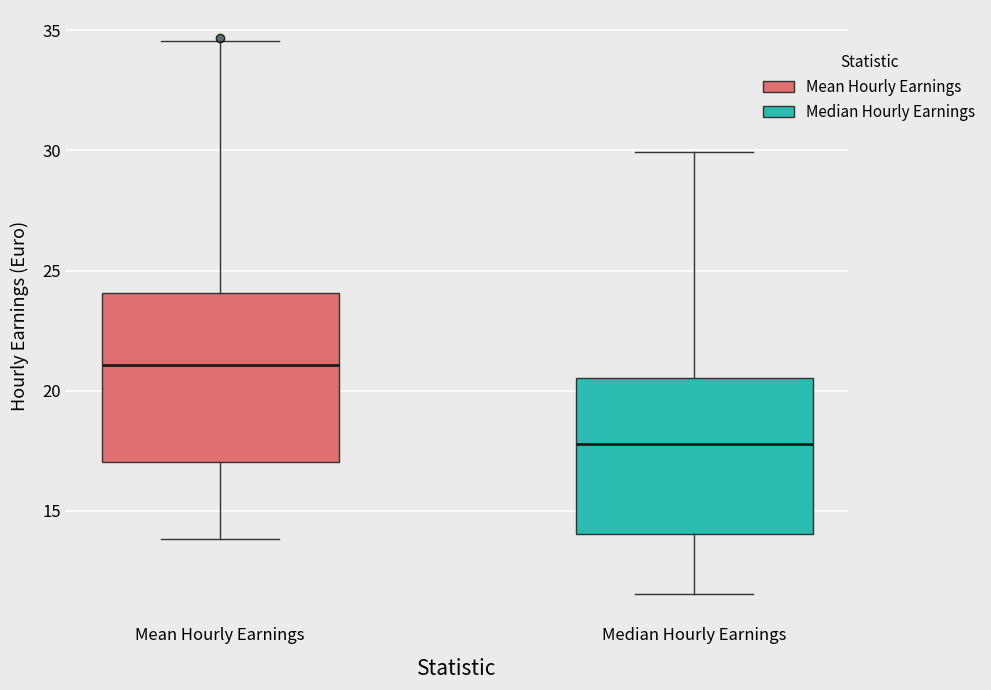

Reading left to right, read every box against the y-axis: the position of its median line, the range the box covers, and the ends of its whiskers. The values are not printed on the chart, so give them approximately, as read against the axis.

Mean Hourly Earnings: median 21.0, box 17.0 to 24.0, whiskers 14.0 to 34.5
Median Hourly Earnings: median 18.0, box 14.0 to 20.5, whiskers 11.5 to 30.0